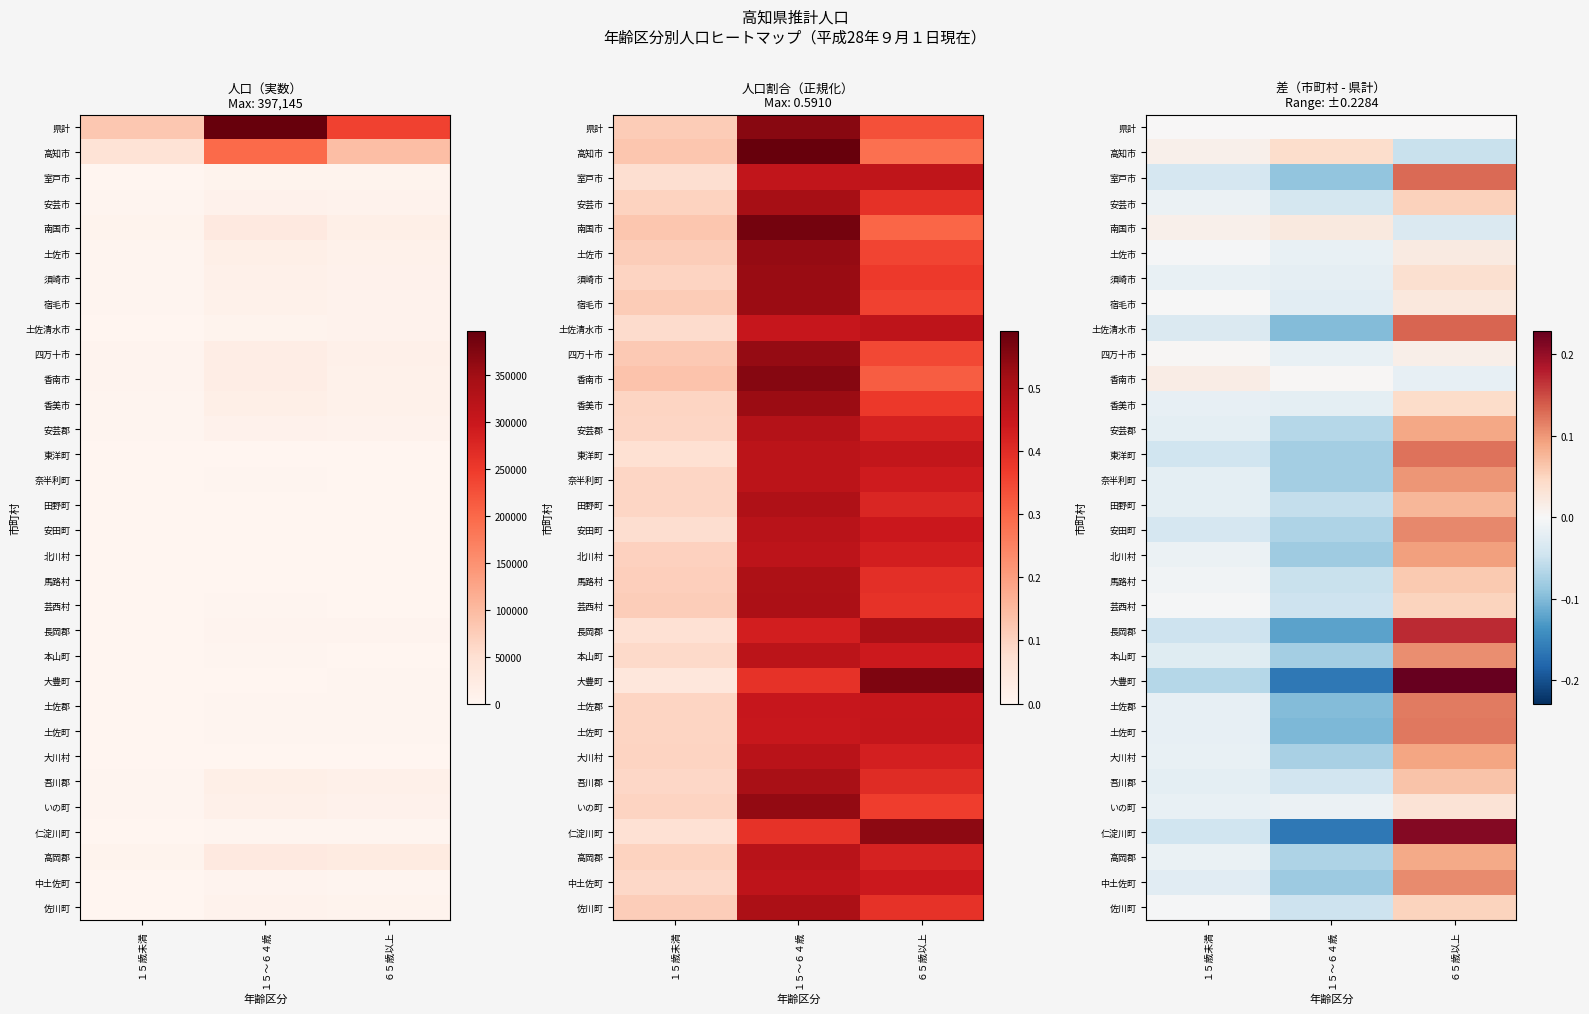

What is the maximum value for 仁淀川町?

0.2